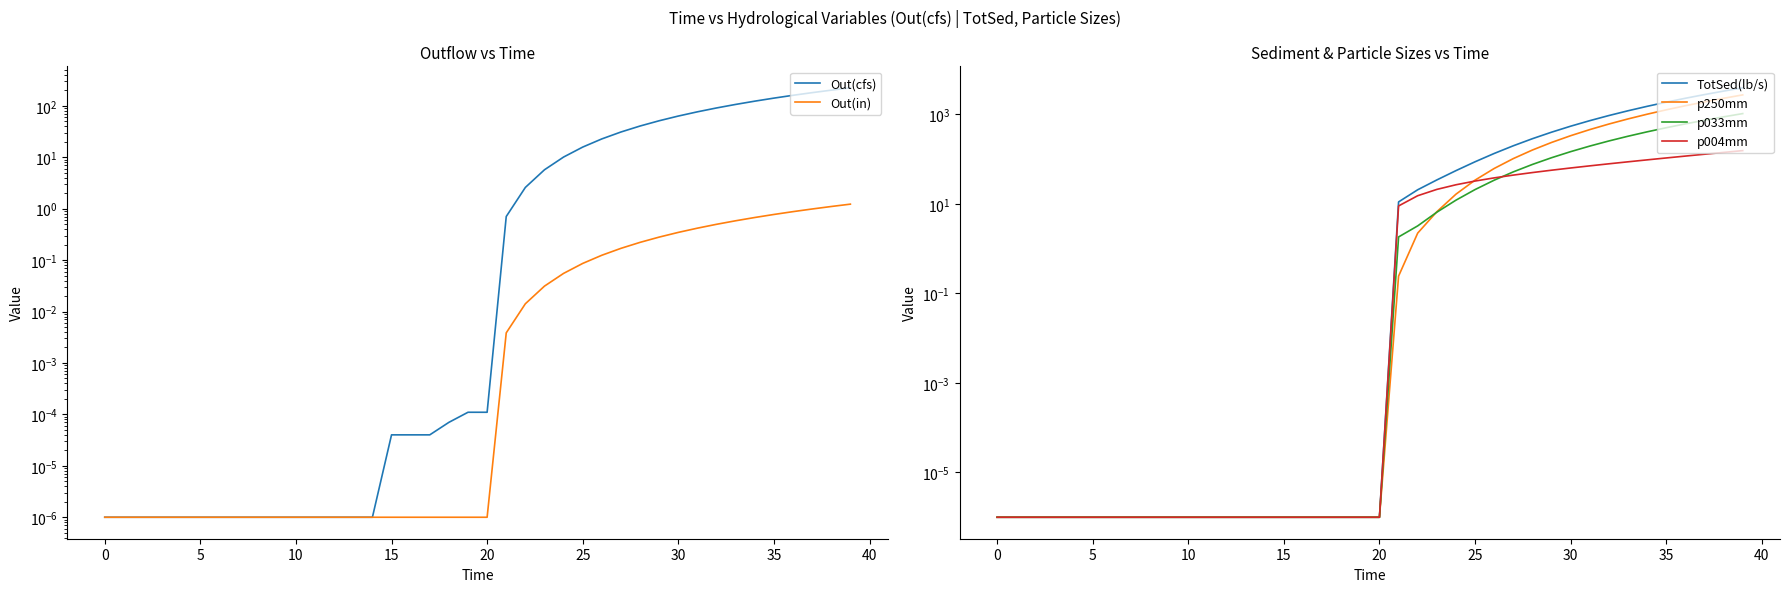

What is the label of the 27th point from the right?

13